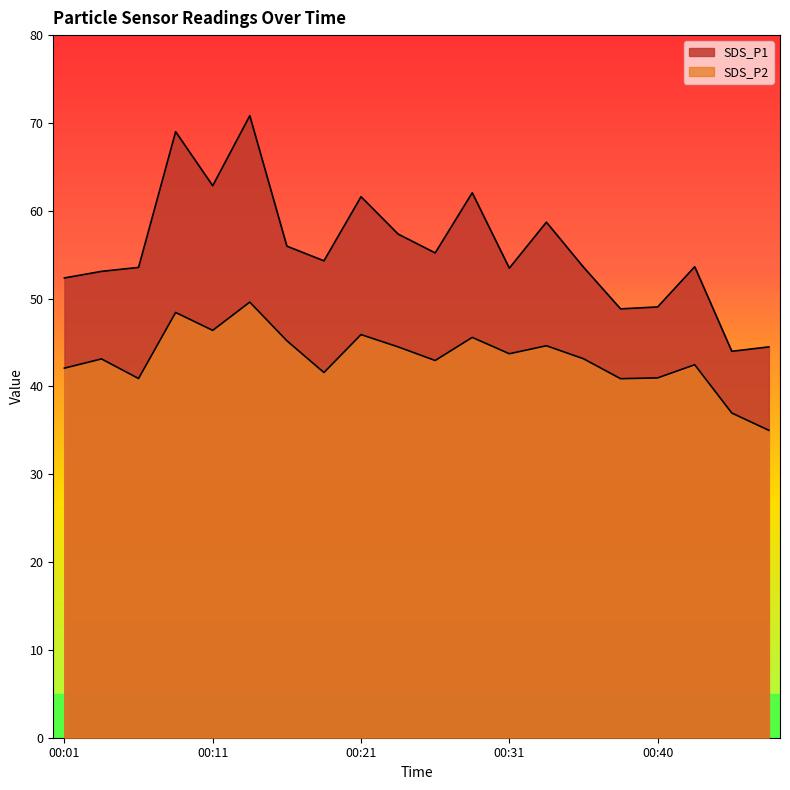

Where does the SDS_P2 series first go above 43?

00:04